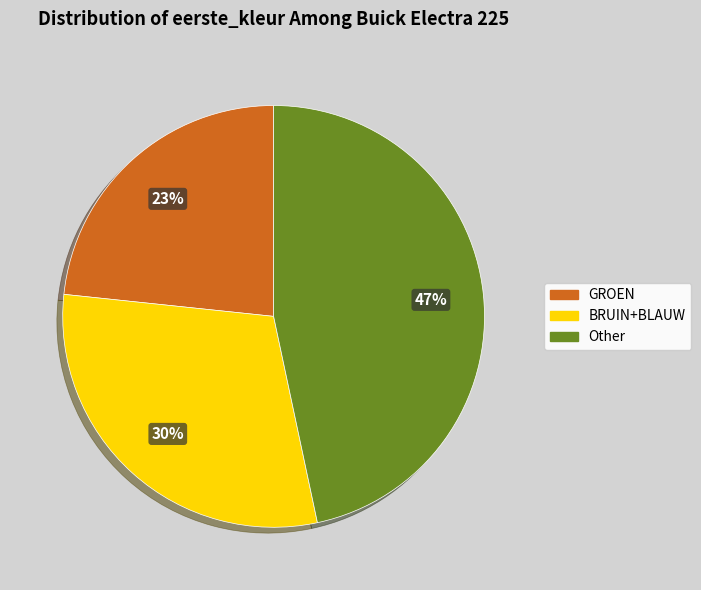

Is there any slice that represents more than half of the pie?

No